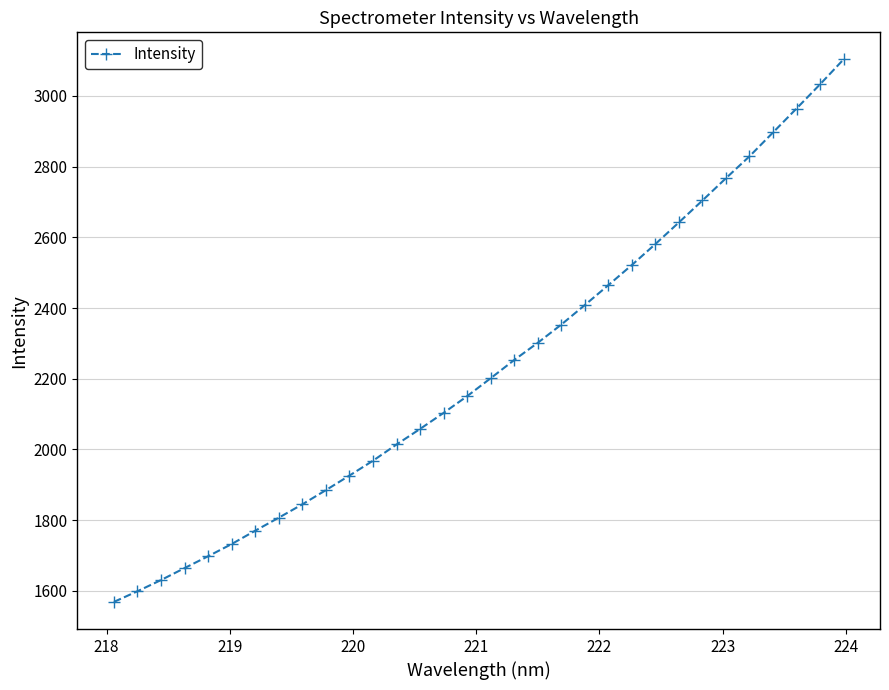

What is the maximum value shown in the chart?

3103.1